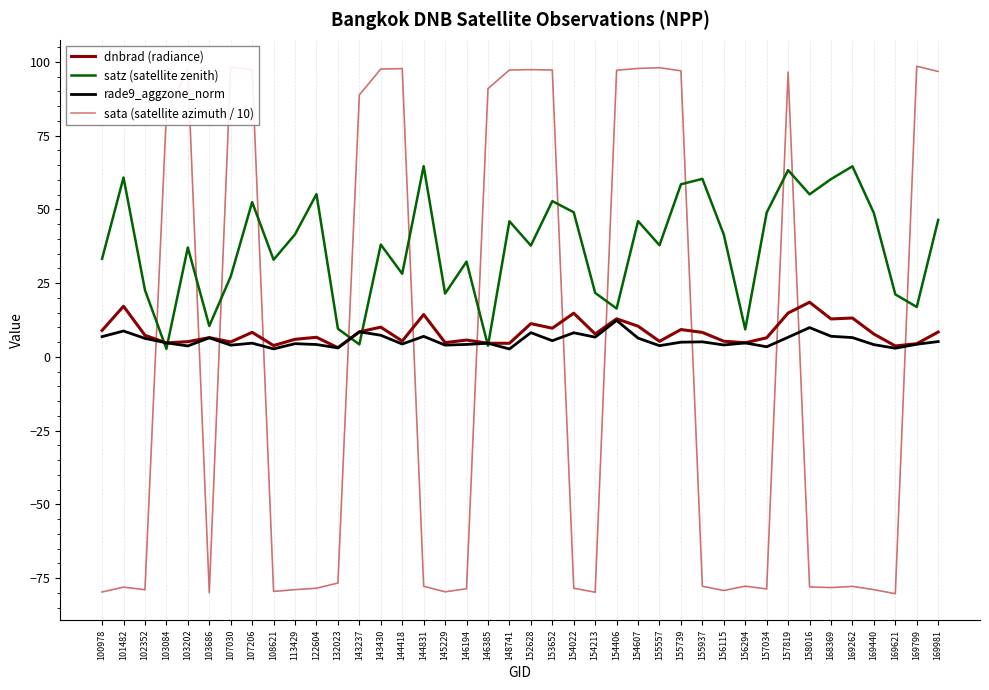

Which series ends up on top after the final intersection of dnbrad (radiance) and sata (satellite azimuth / 10)?

sata (satellite azimuth / 10)